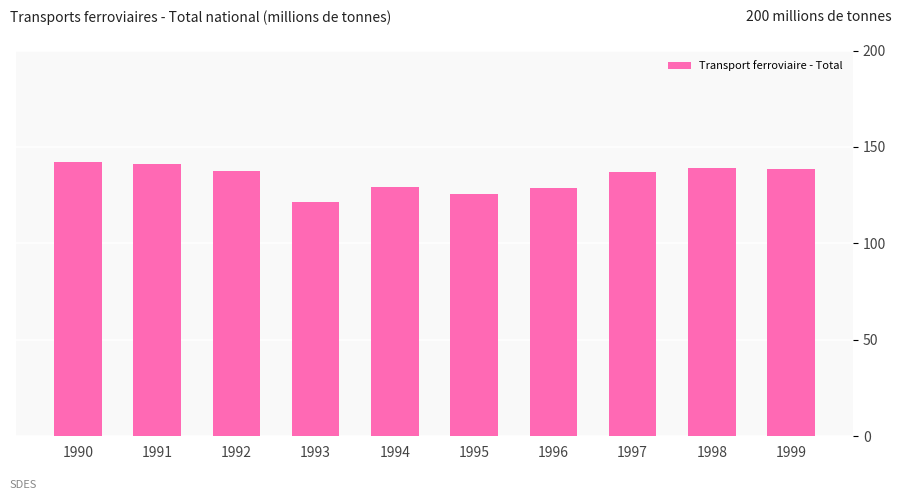

What is the difference between the second highest and minimum values?

19.8